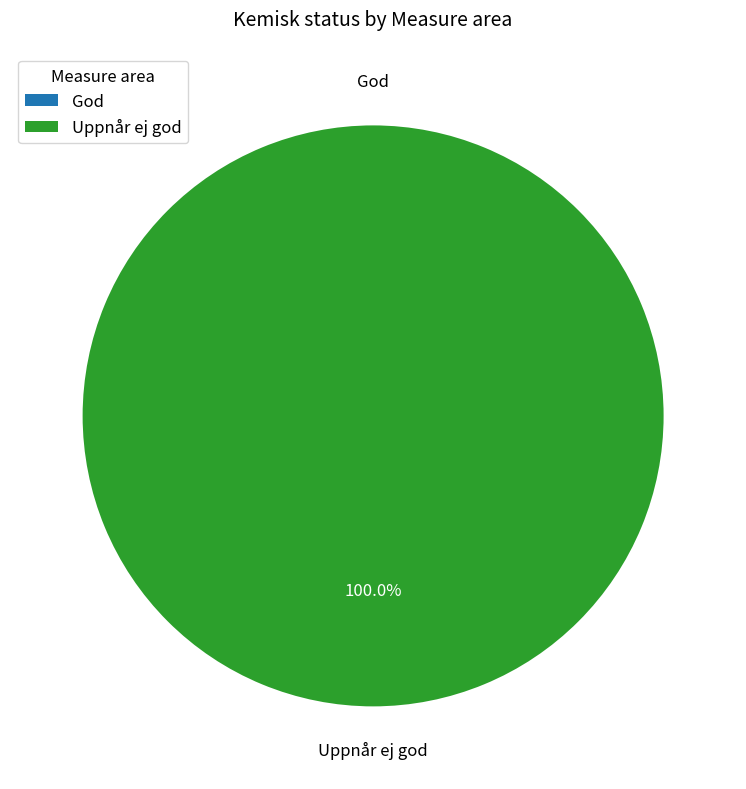

Does any single category account for the majority?

Yes